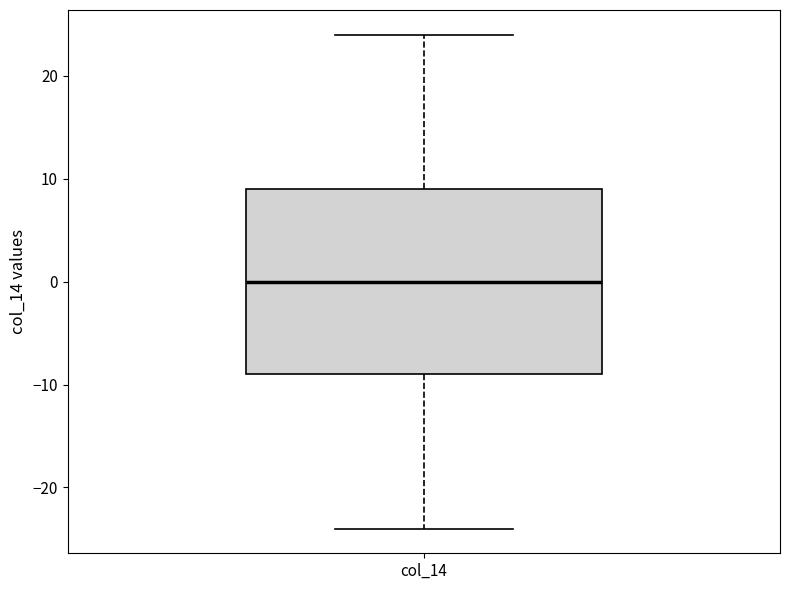

Where does the median line of the box for col_14 sit on the y-axis? The values are not printed on the chart, so give them approximately, as read against the axis.

0